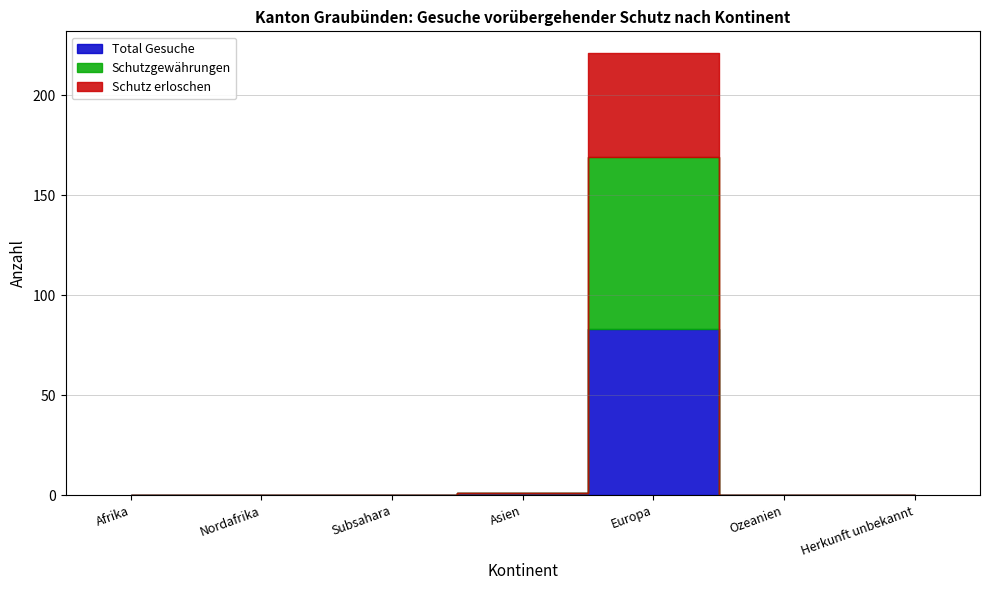

Which series has the largest range (max minus min)?

Schutzgewährungen